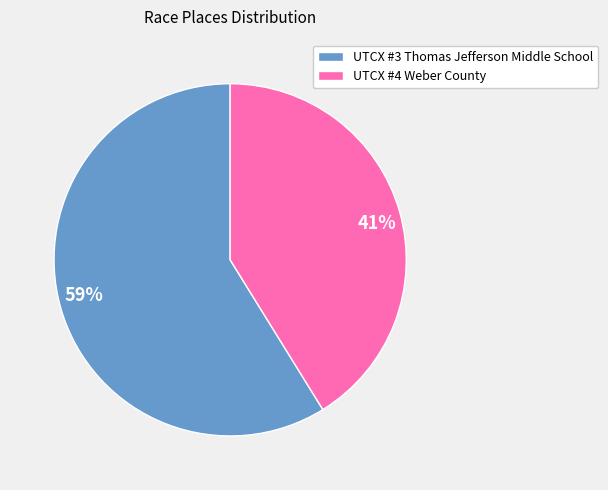

Does any single category account for the majority?

Yes